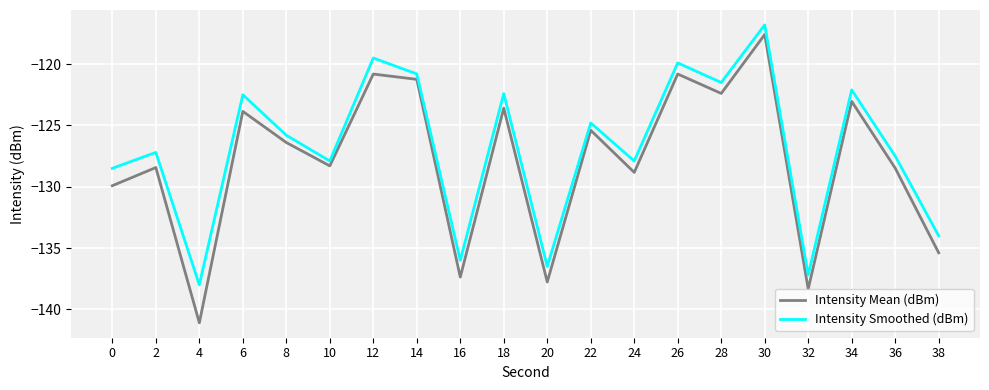

True or false: Intensity Mean (dBm) and Intensity Smoothed (dBm) cross at least once.

False